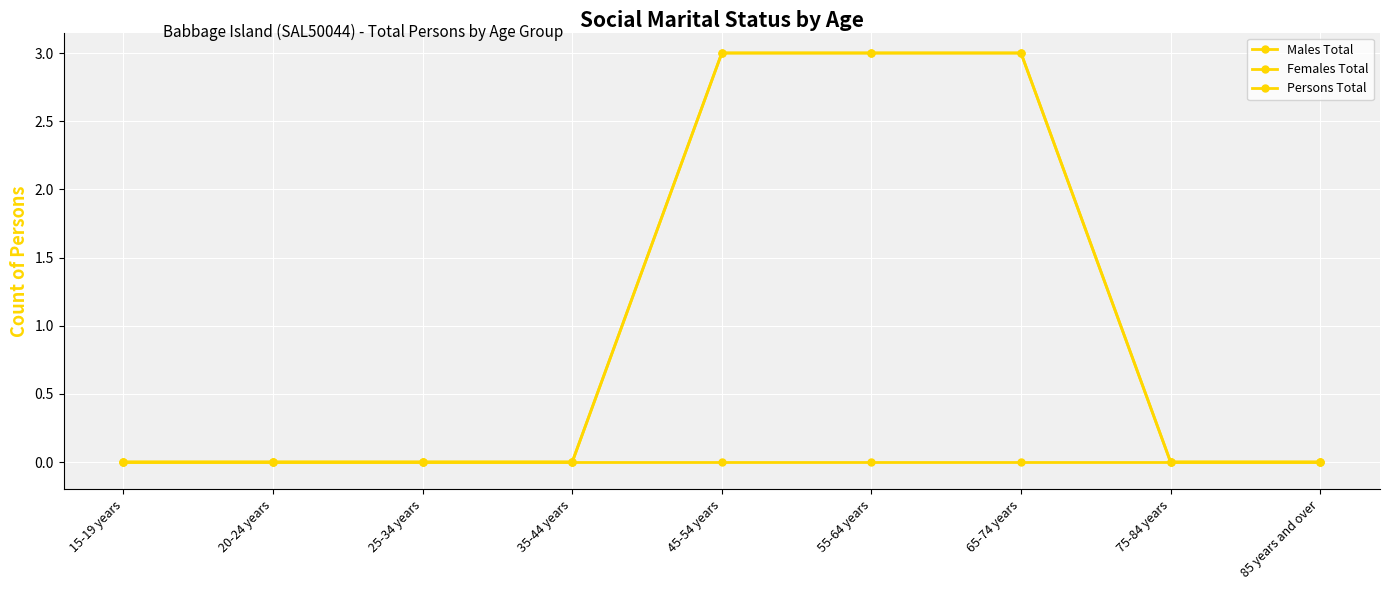

Which series has the largest range (max minus min)?

Males Total